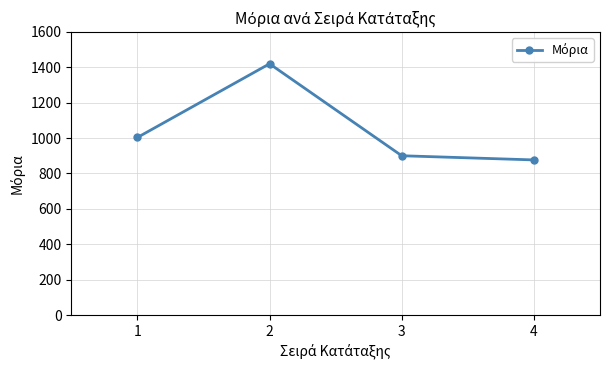

At which category does the data reach its first local peak?

2